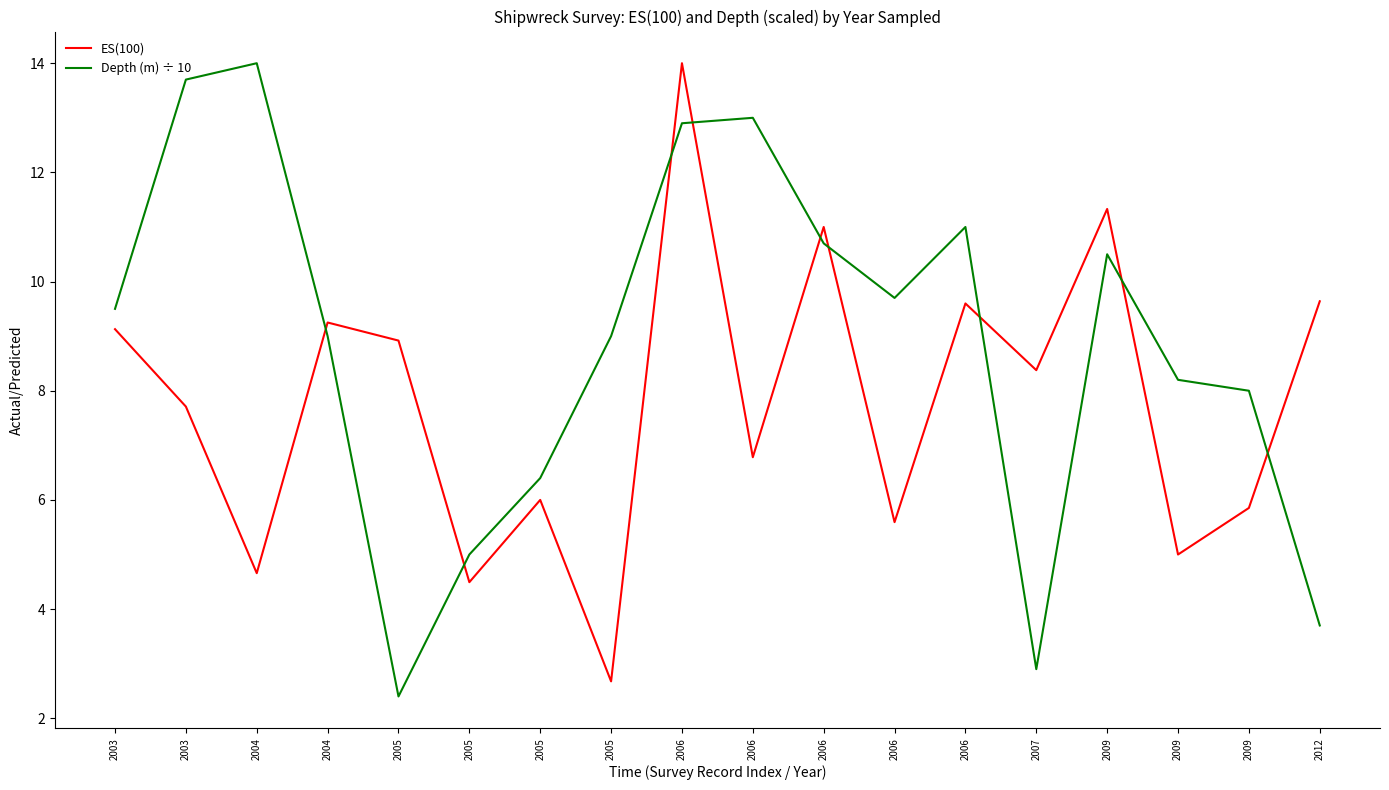

What is the maximum value for ES(100)?

14.0